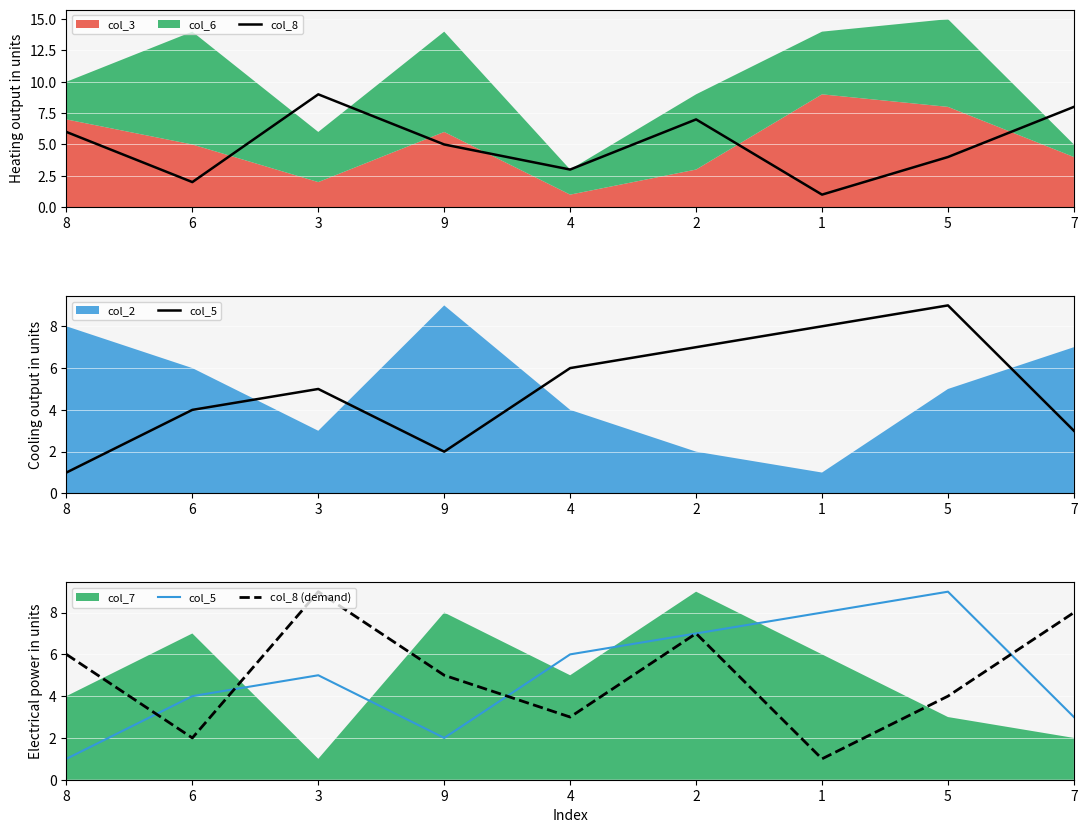

At which label does col_8 (demand) reach its minimum?

1